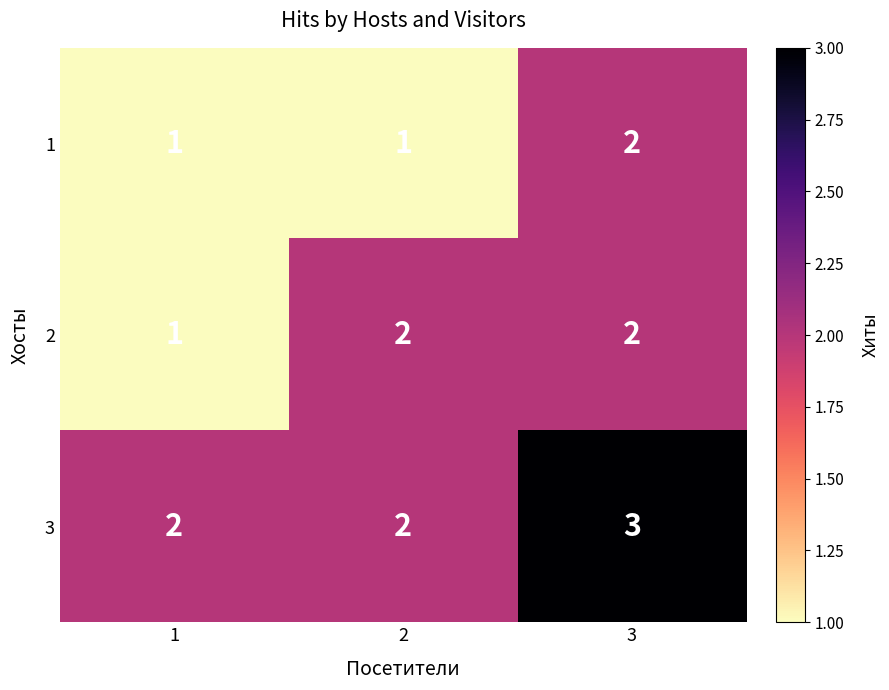

How many data points does each series have?

3